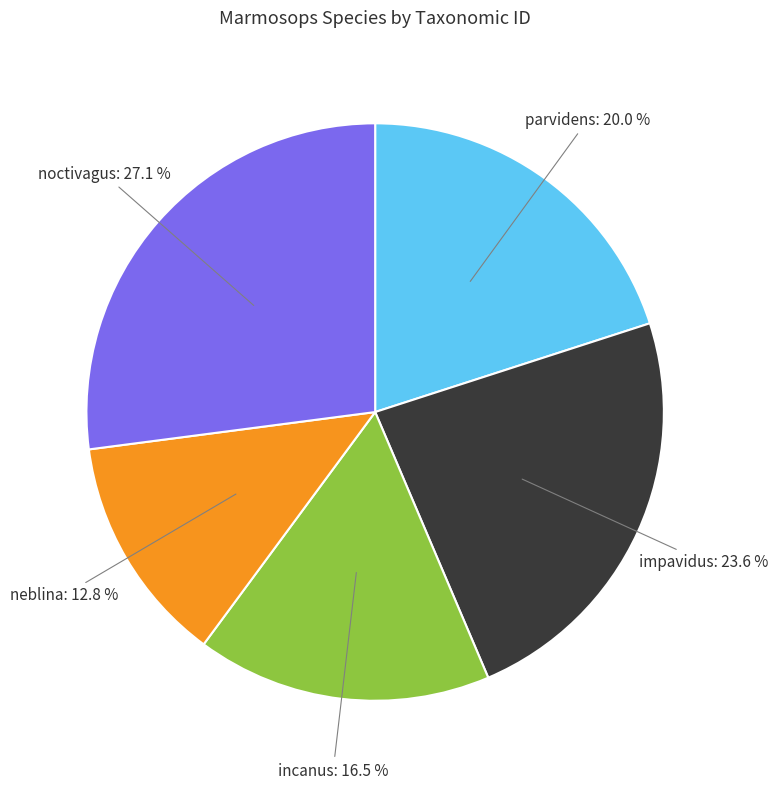

Is there a majority slice in this chart?

No